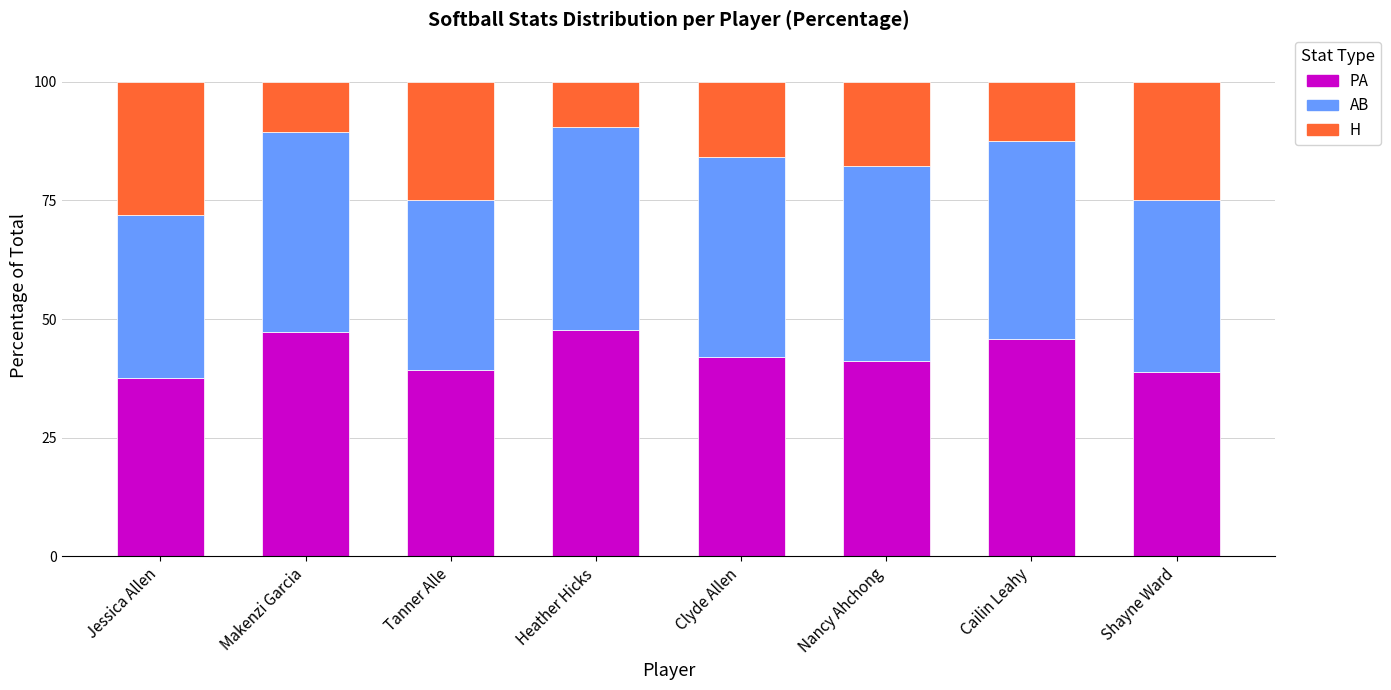

What is the total value across all series at Cailin Leahy?

100.0